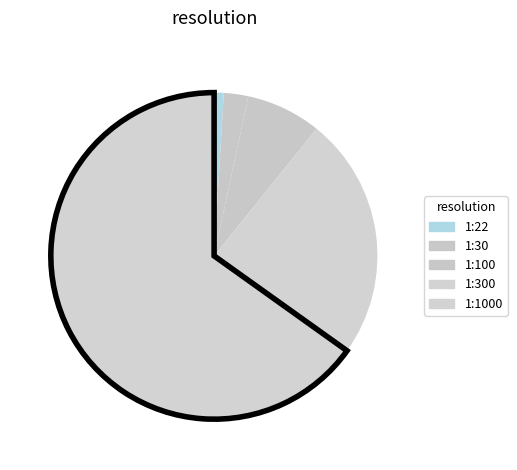

How many segments does this pie chart have?

5